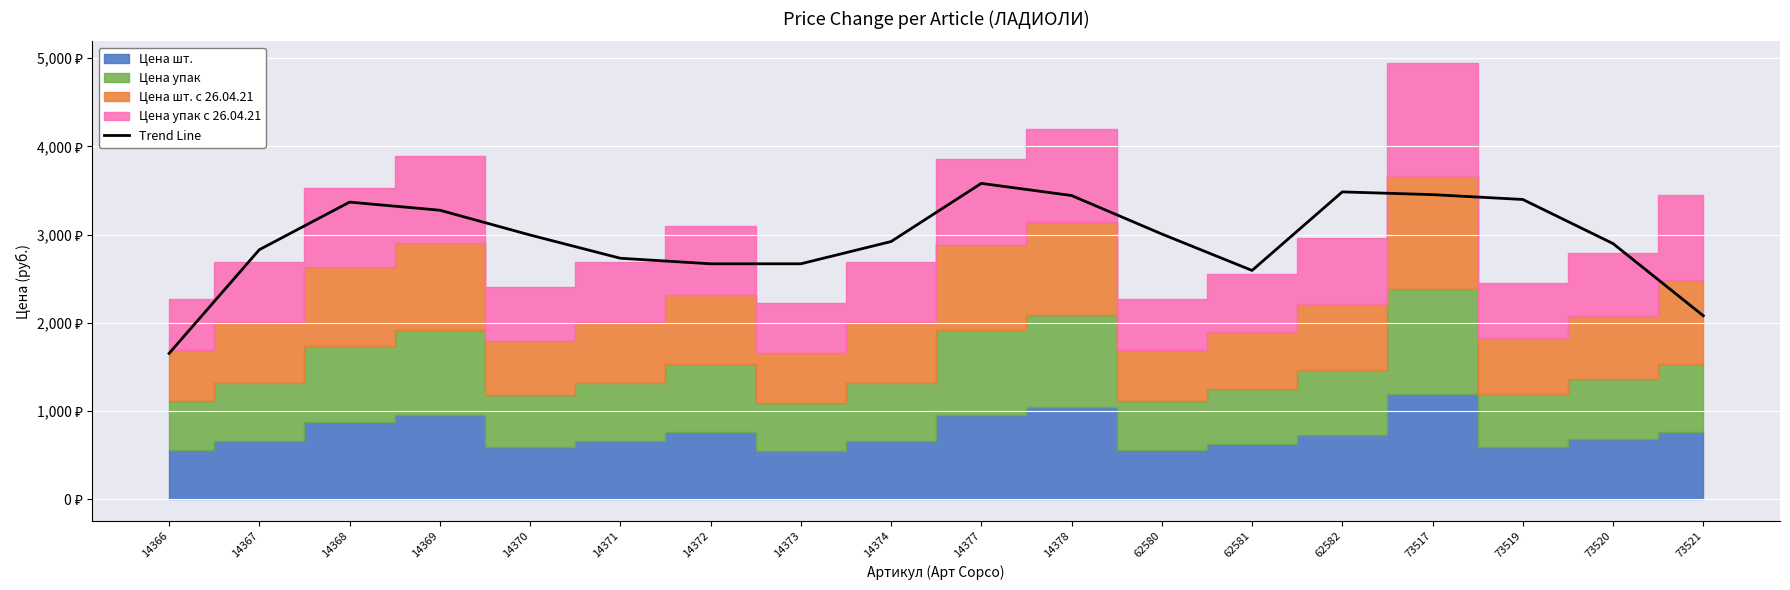

What is the difference between the values at 14370 and 14367?

166.6